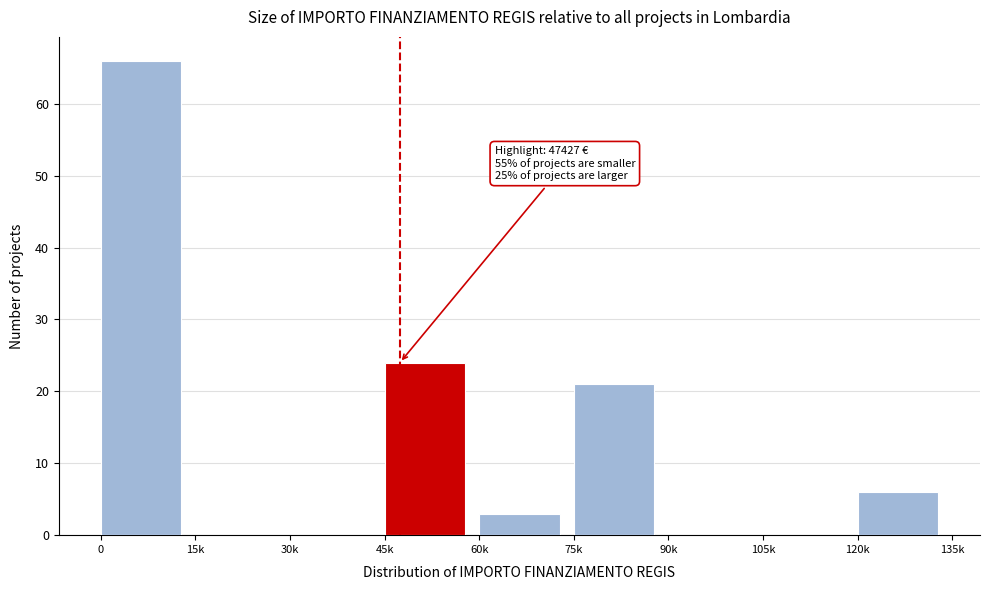

Reading left to right, transcribe all the data shown in this chart.

0=66	15k=0	30k=0	45k=24	60k=3	75k=21	90k=0	105k=0	120k=6